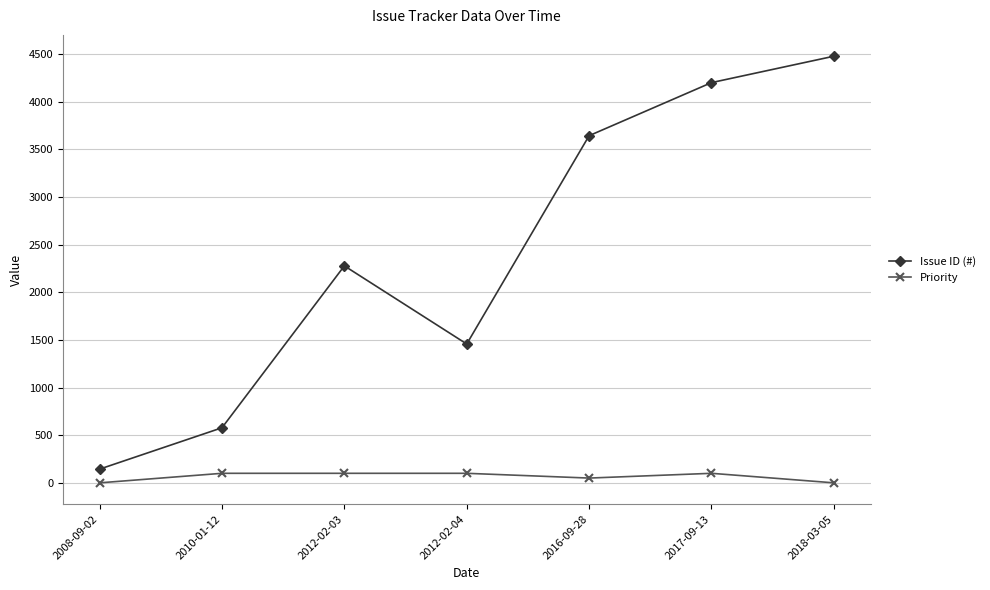

True or false: Priority and Issue ID (#) cross at least once.

False